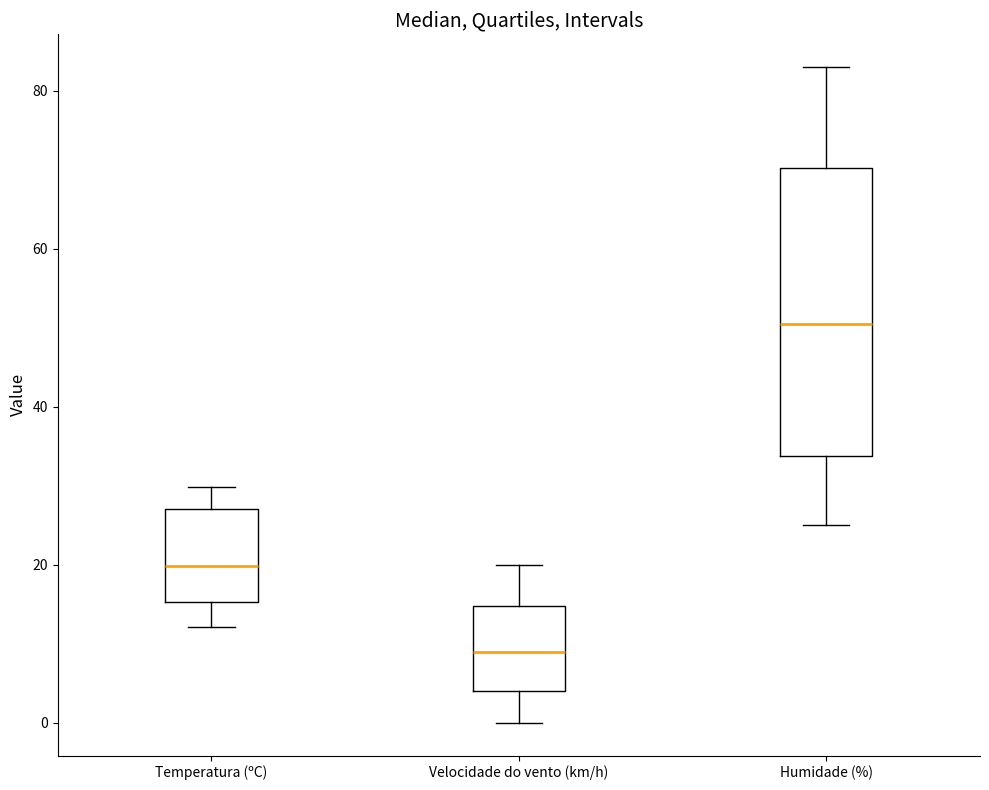

Which box has the highest median line?

Humidade (%)